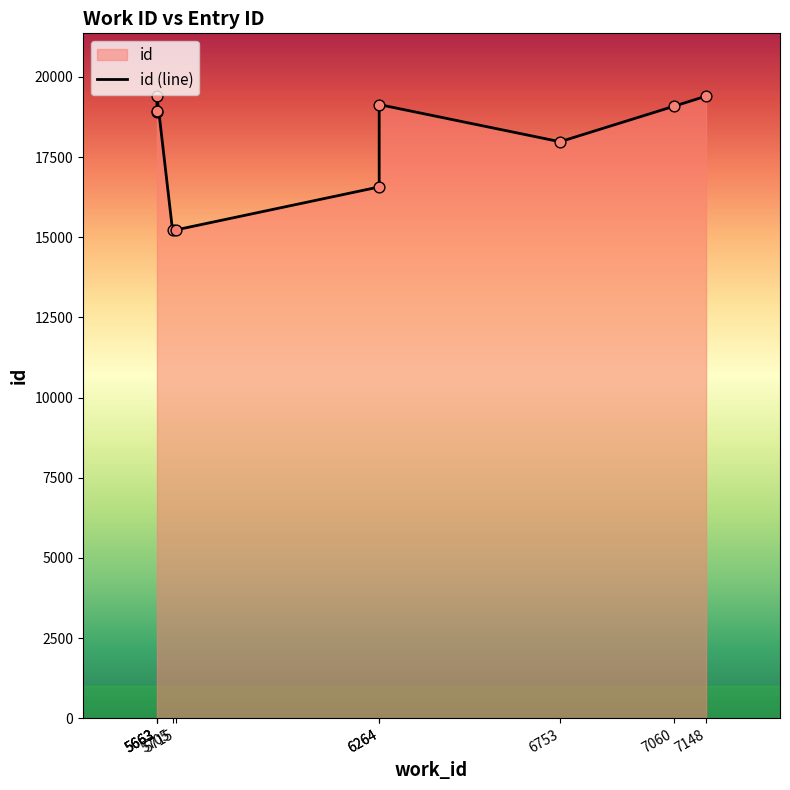

What is the change in value from 5663 to 7148?

-18